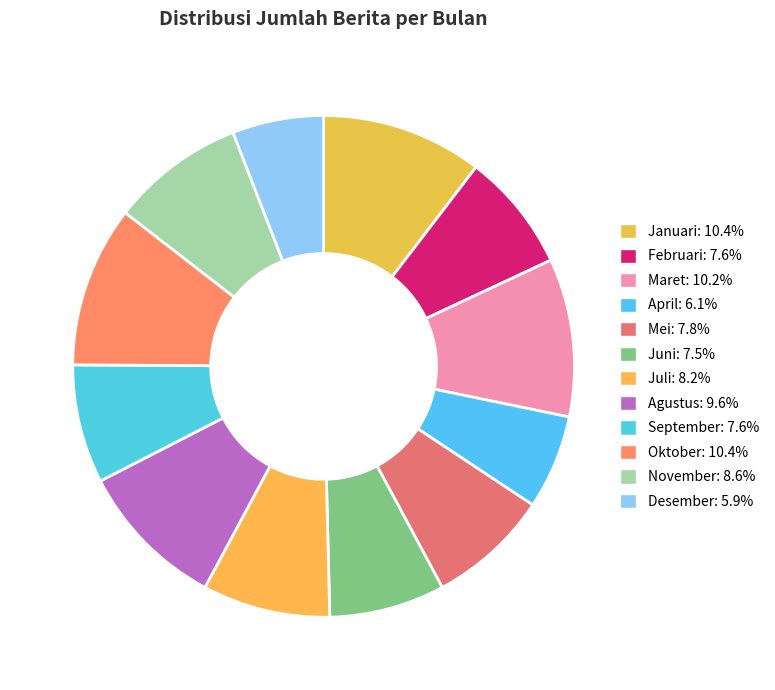

Does Februari represent more than half of the total?

No